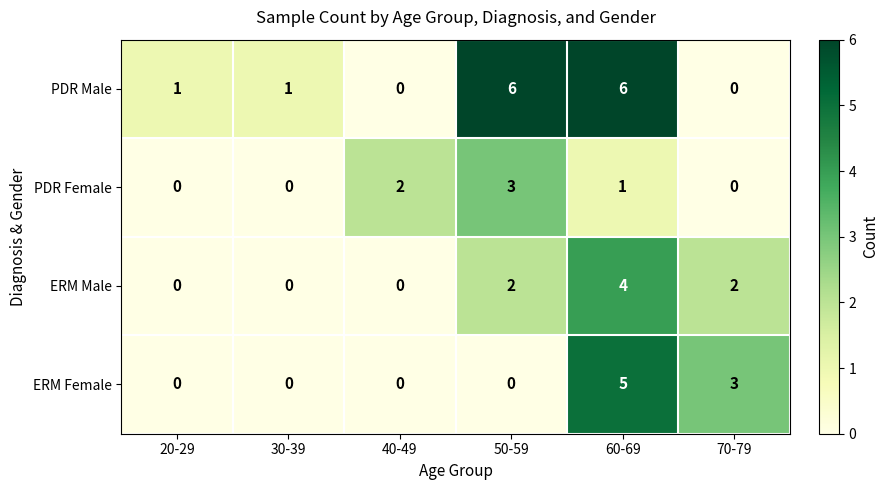

Count the ERM Female values in the range 0 to 3.

5